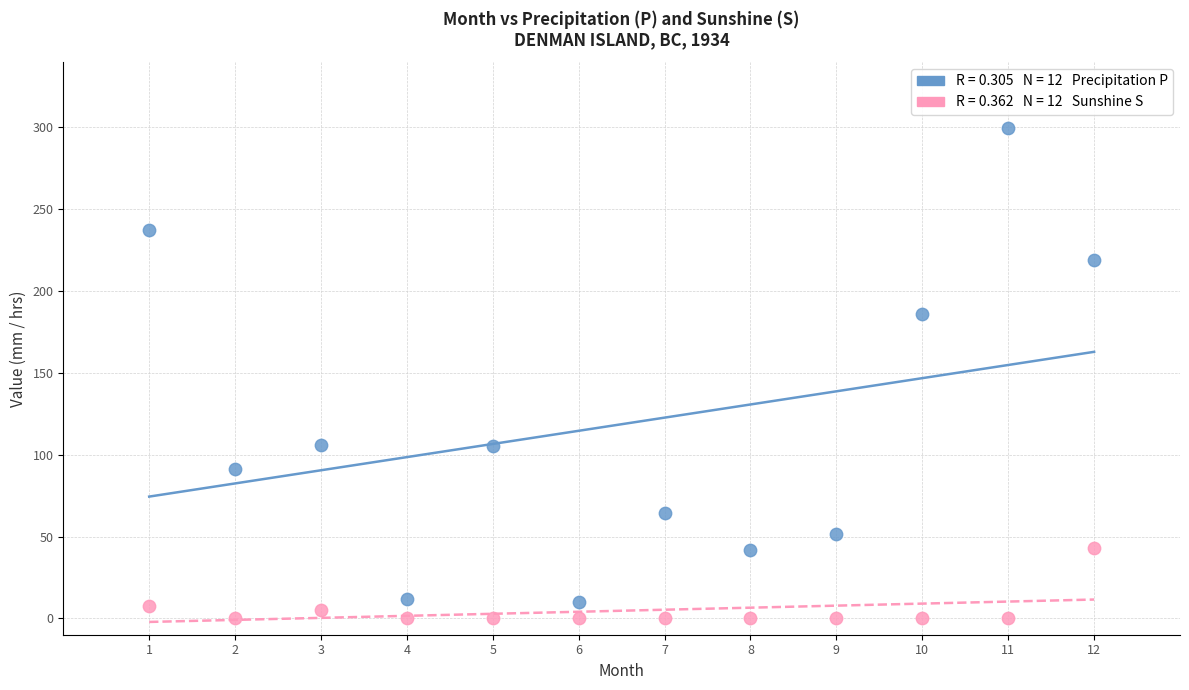

Across all data points, what is the range of X values (max minus min)?

11.0